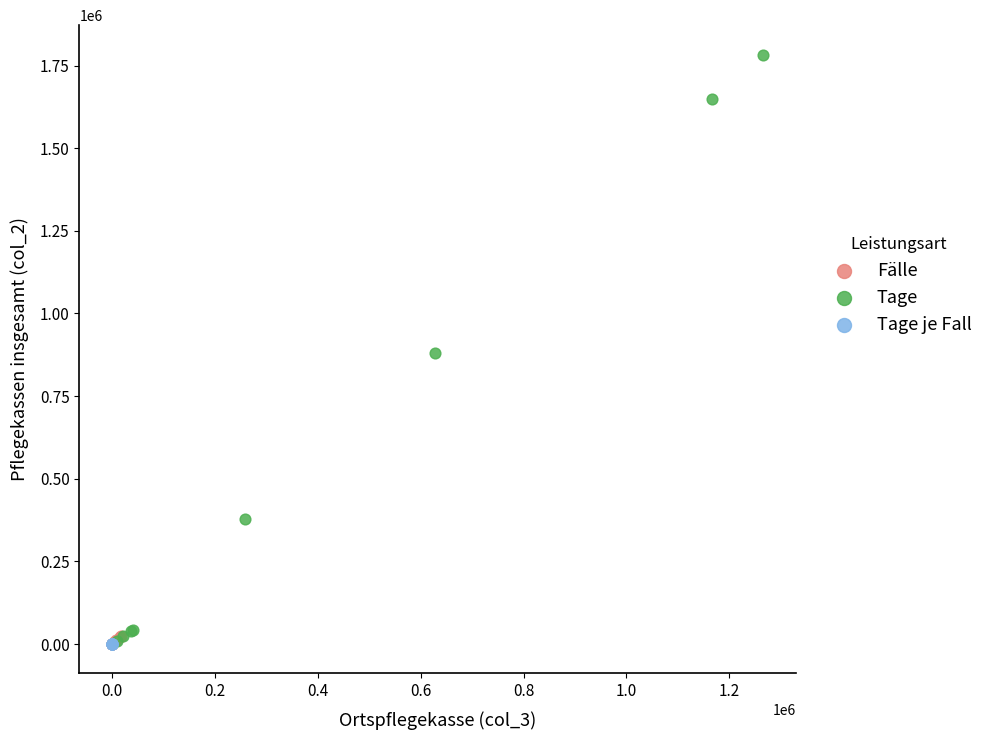

What are all the series names shown in the legend?

Fälle, Tage, Tage je Fall